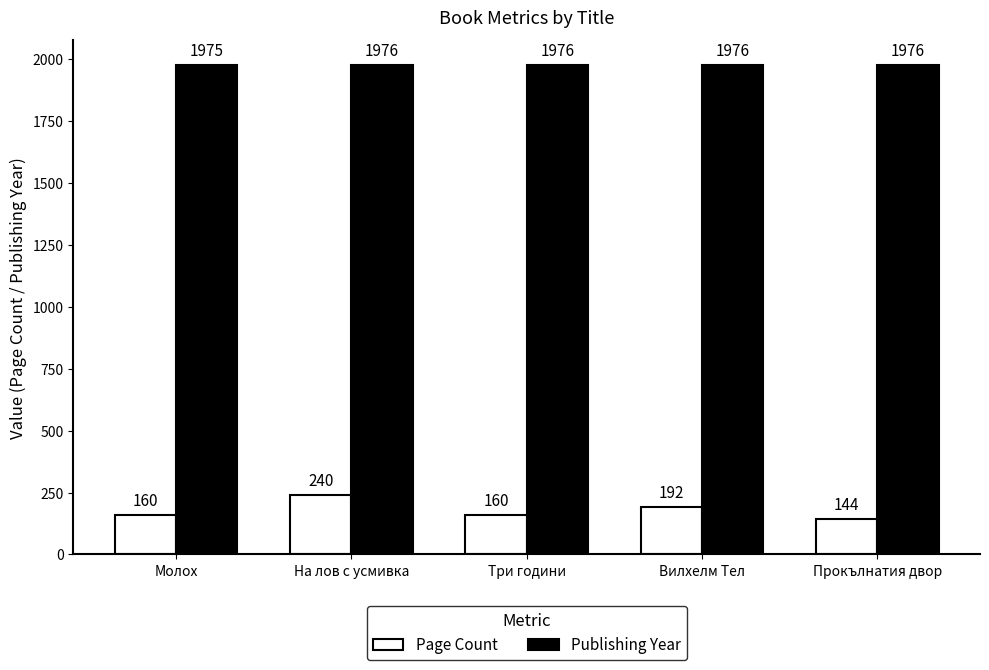

How many data points in Page Count are less than 160?

1